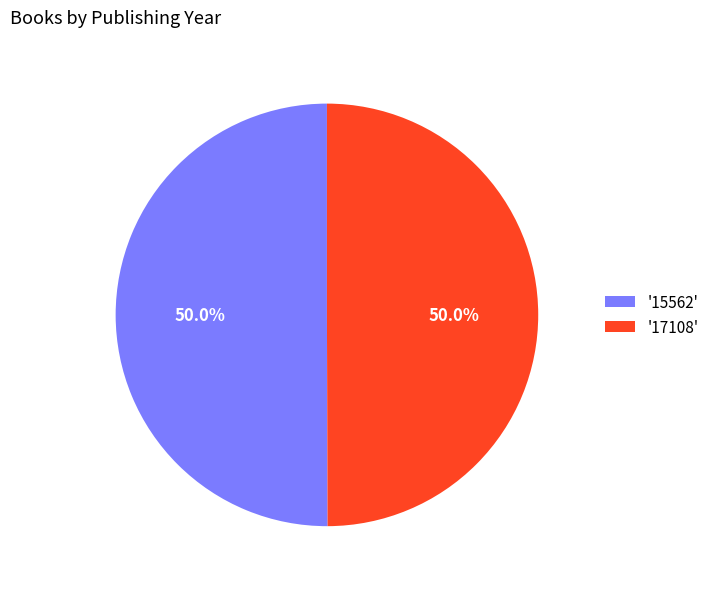

To the nearest percent, what is the average slice percentage?

50%